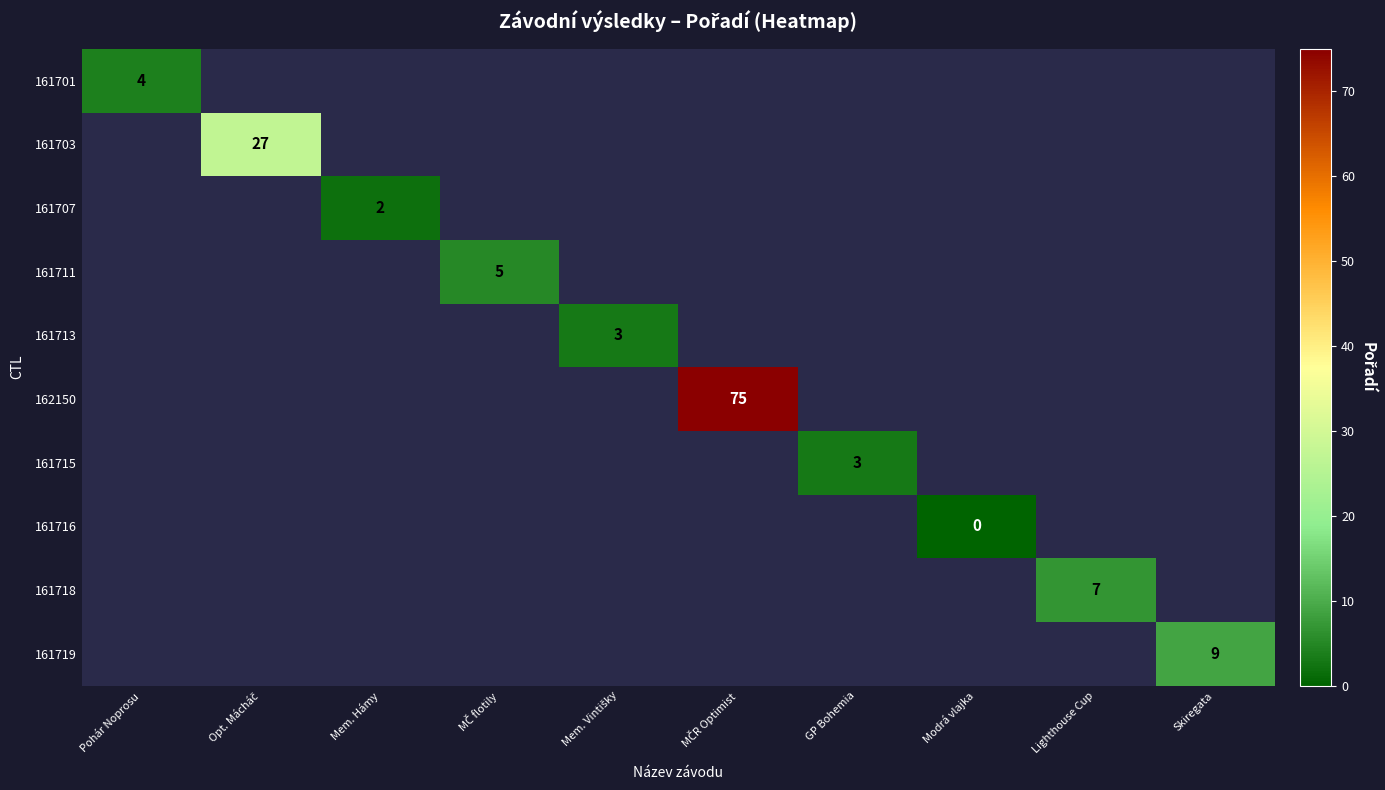

What is the maximum value shown in the chart?

75.0